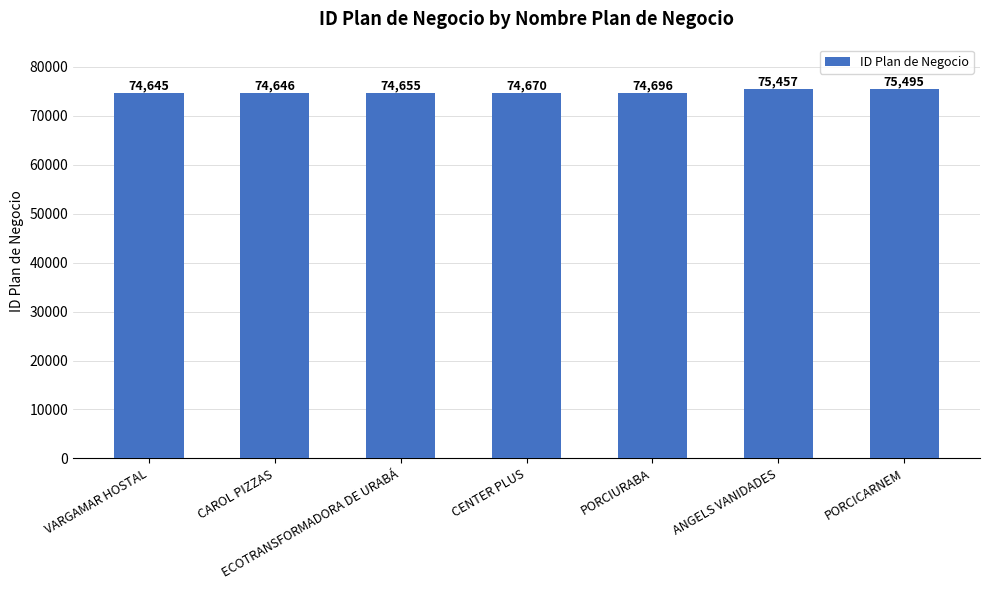

Count the number of data series in this chart.

1